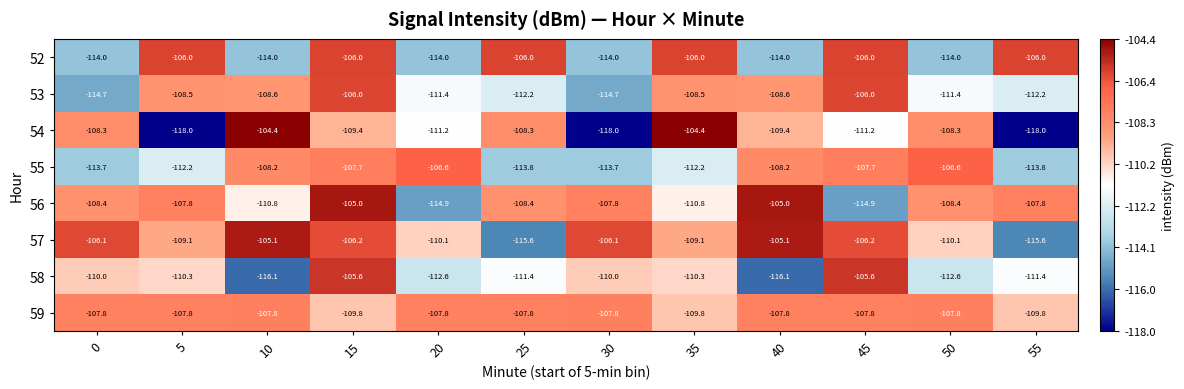

At how many categories does at least one series exceed -109?

12